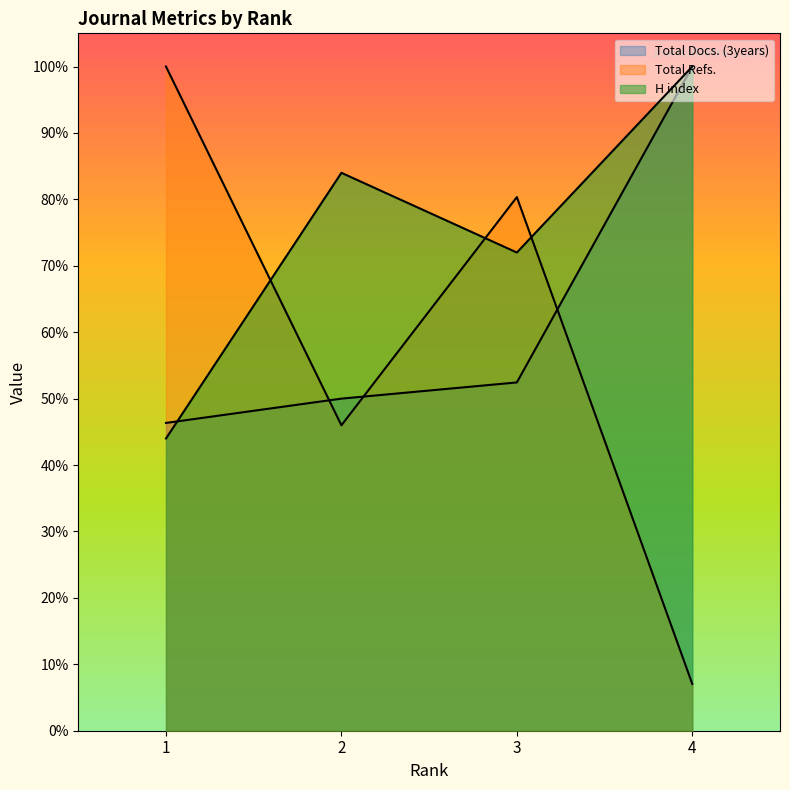

Reading right to left, extract all data points from this chart.

Total Docs. (3years): 1.0	0.5	0.5	0.5
Total Refs.: 0.1	0.8	0.5	1.0
H index: 1.0	0.7	0.8	0.4